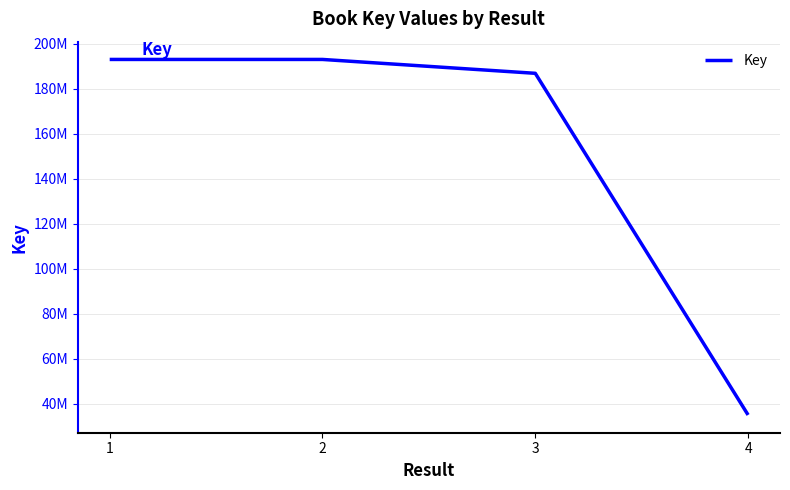

What is the average value?

152013018